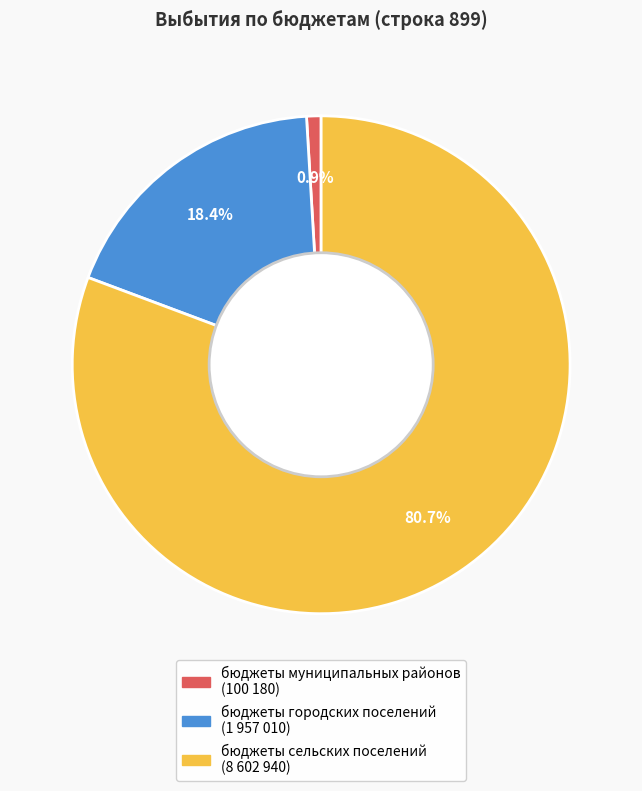

Count the number of slices in the pie.

3